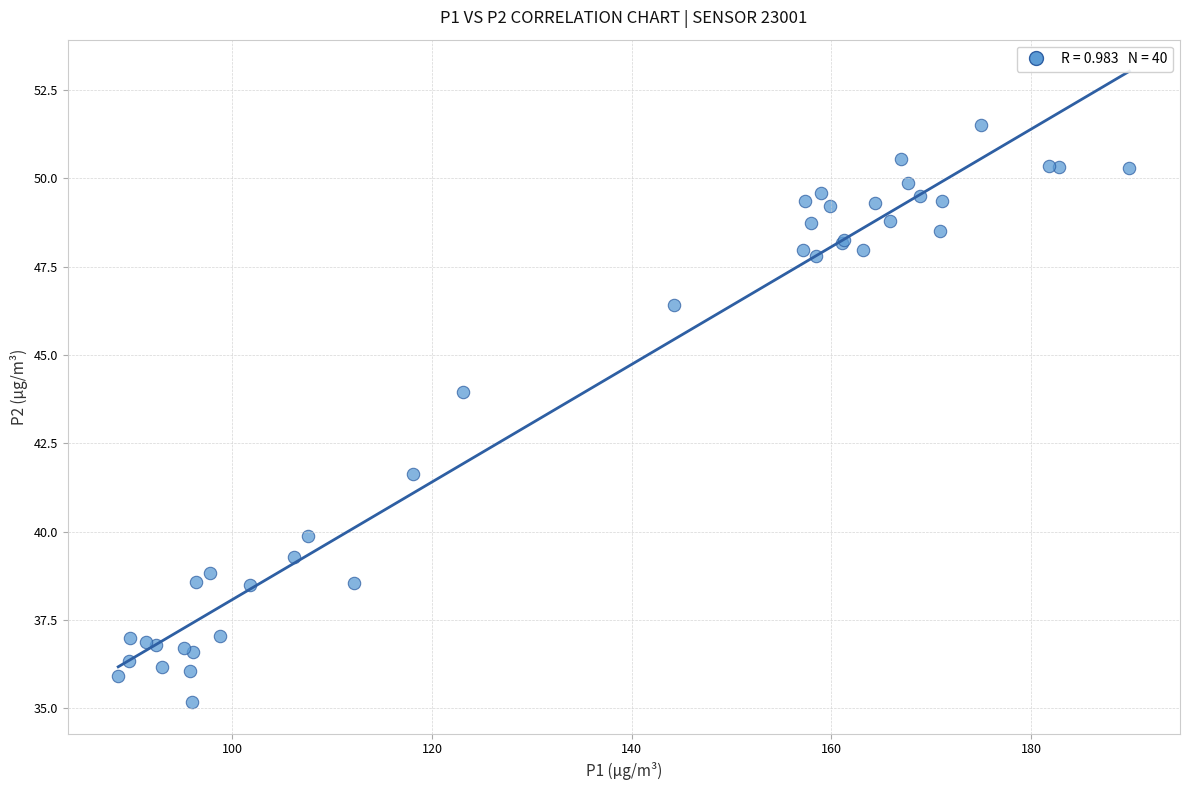

What Y value in the scatter plot is closest to 43?

44.0